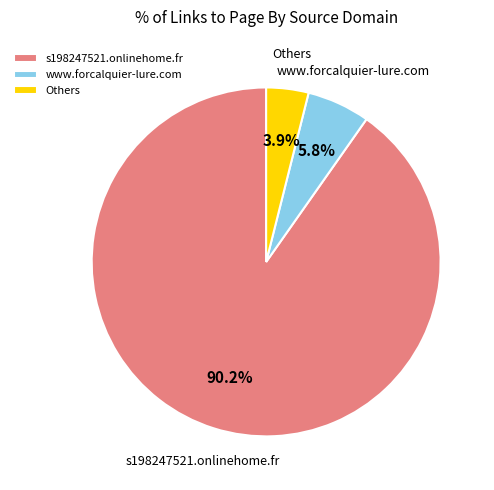

Is there a majority slice in this chart?

Yes